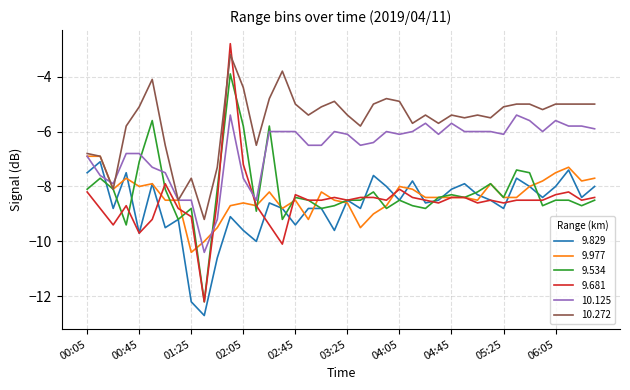

What are all the series names shown in the legend?

9.829, 9.977, 9.534, 9.681, 10.125, 10.272